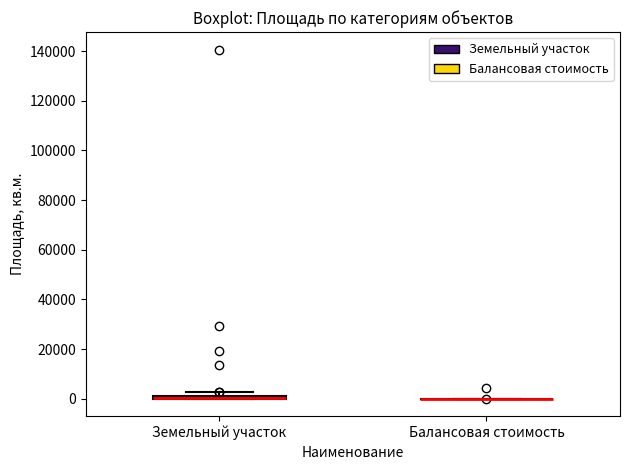

Where is the lower edge of the box for Земельный участок on the y-axis? The values are not printed on the chart, so give them approximately, as read against the axis.

0